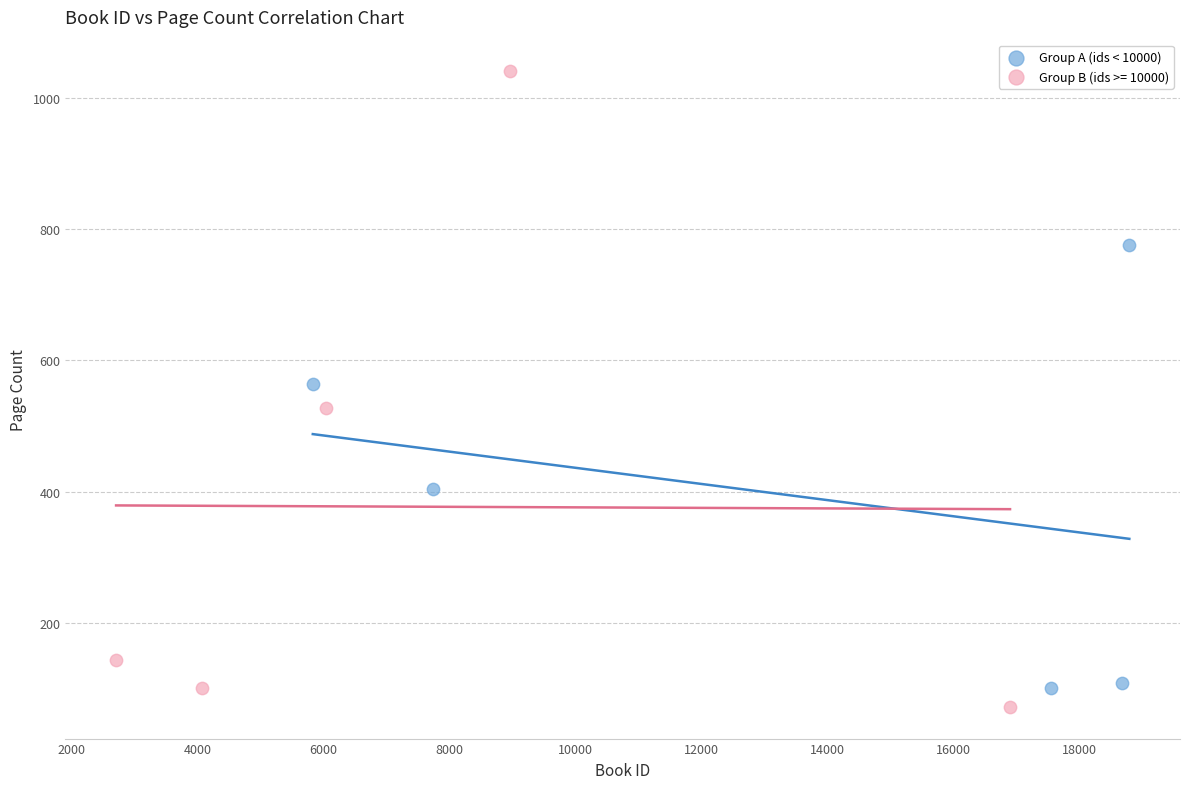

Which series has the largest Y range (max minus min)?

Group B (ids >= 10000)